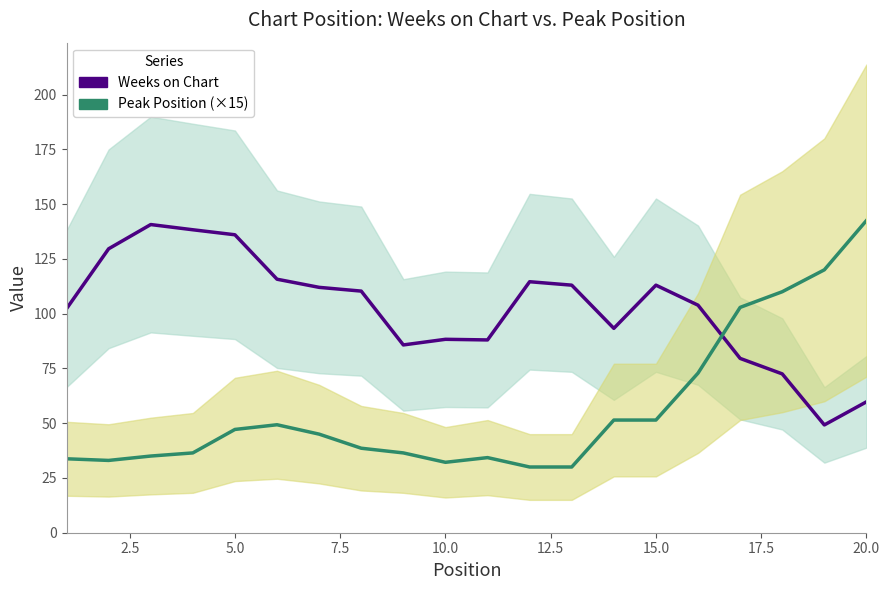

Reading left to right, what are all the values shown in this chart?

Weeks on Chart: 102.2	129.6	140.7	138.3	136.0	115.7	112.0	110.3	85.7	88.3	88.0	114.6	113.0	93.3	113.0	103.9	79.6	72.5	49.2	59.8
Peak Position (×15): 33.8	33.0	35.0	36.4	47.1	49.3	45.0	38.6	36.4	32.1	34.3	30.0	30.0	51.4	51.4	72.9	102.9	110.0	120.0	142.5